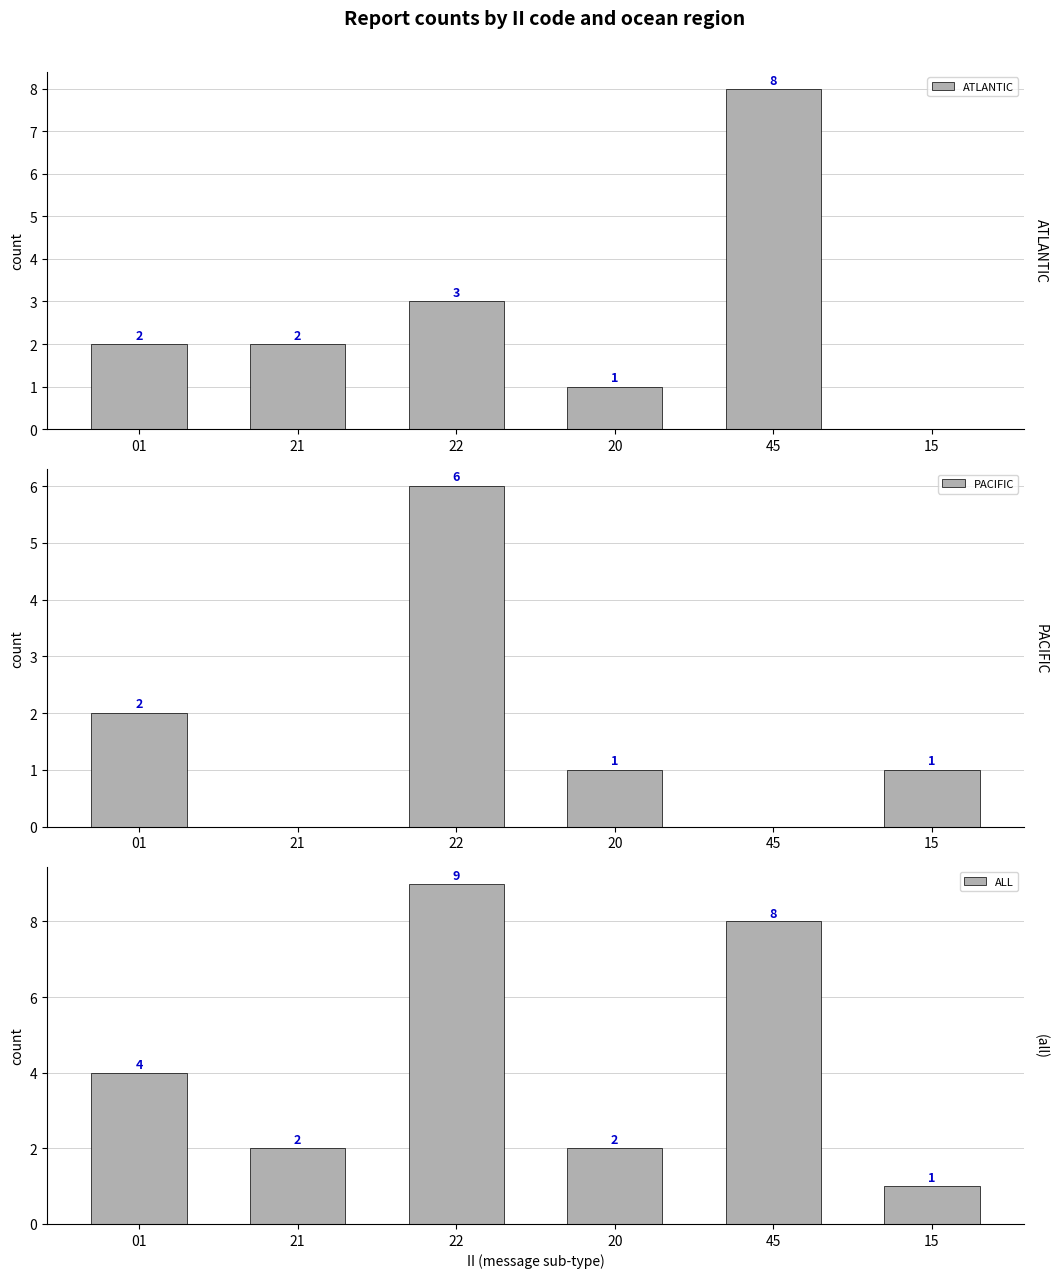

What is the difference between the maximum and minimum values in the ALL series?

8